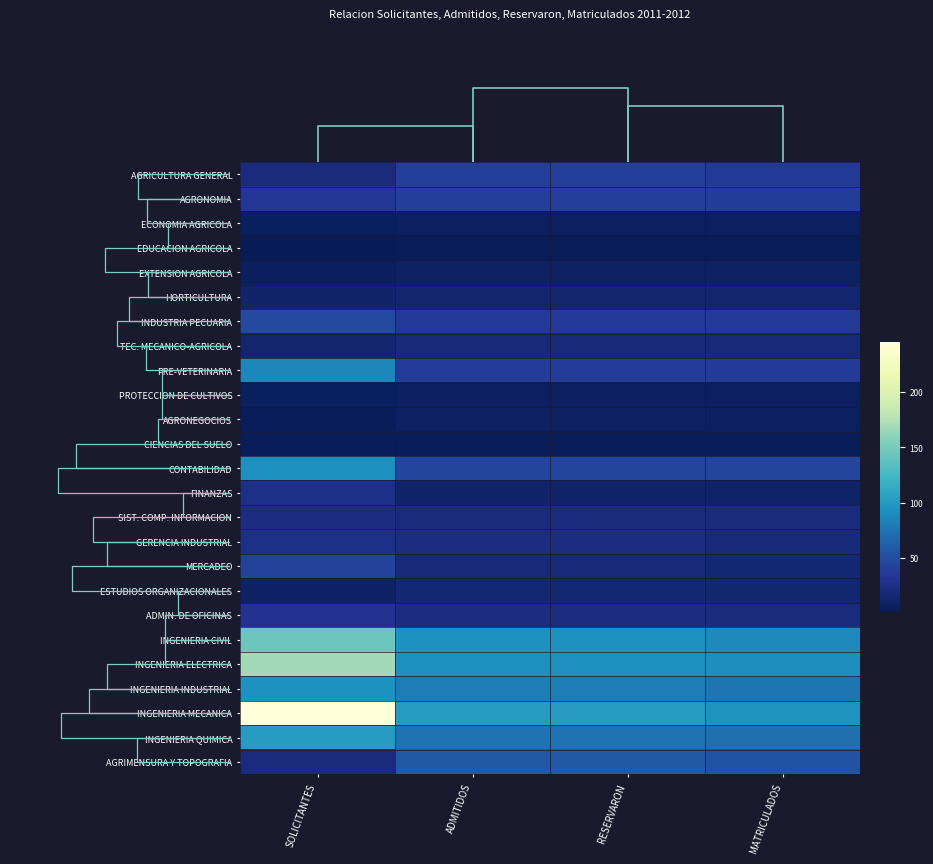

What is the spread (max minus min) of values at ADMITIDOS?

99